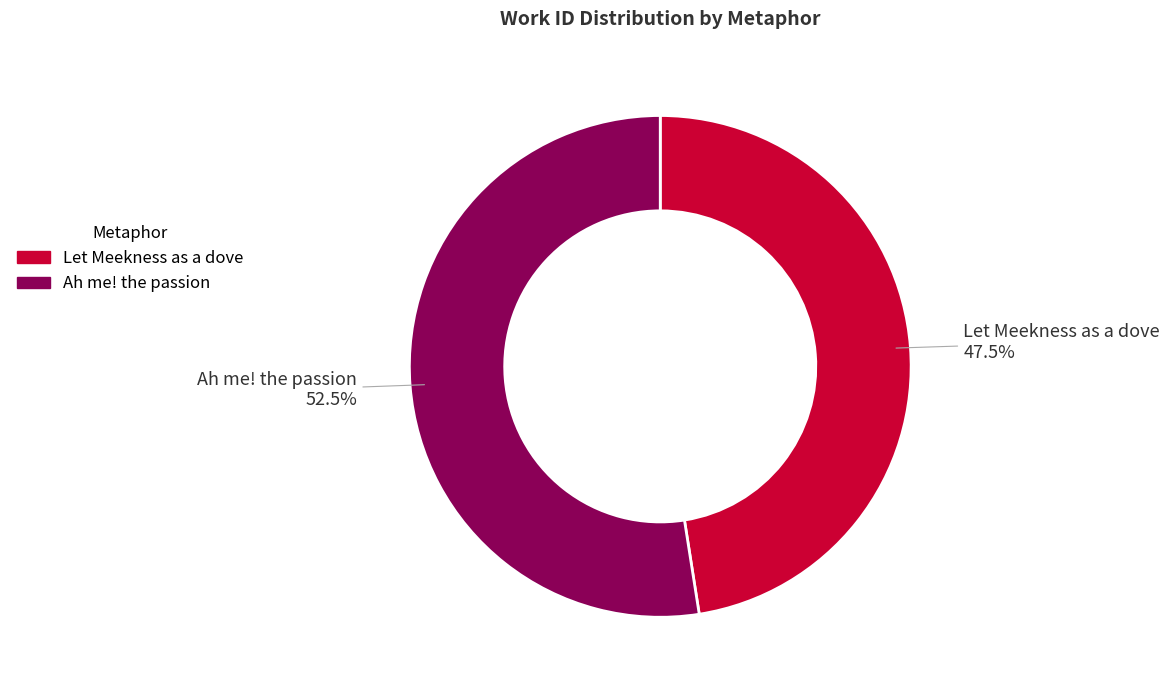

How many slices are in this pie chart?

2